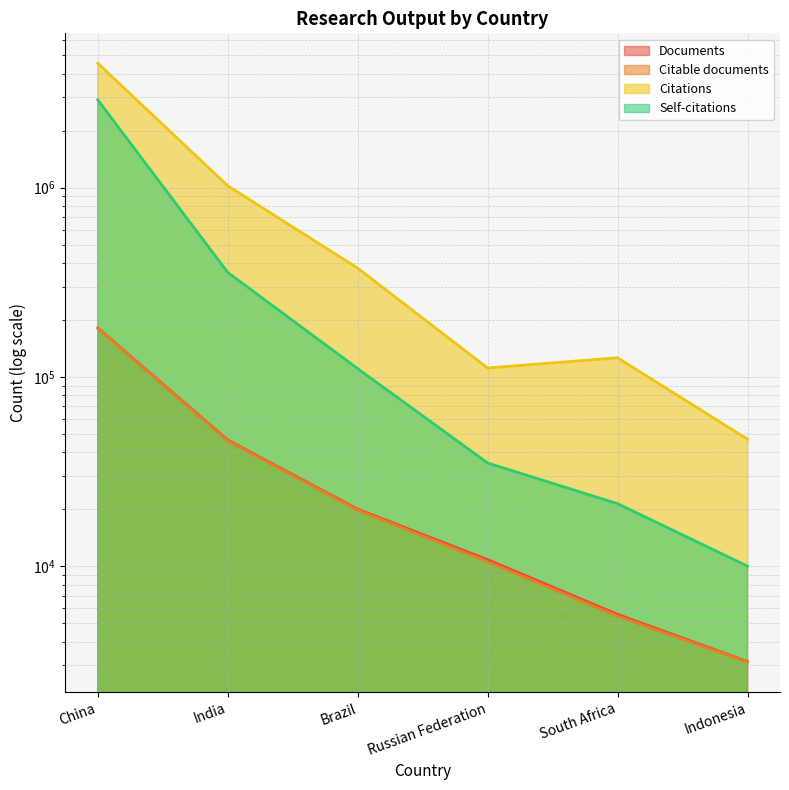

How many lines are shown in the chart?

4